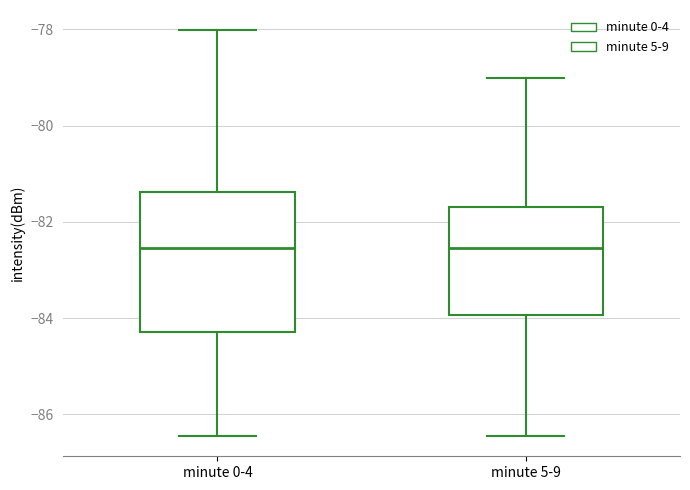

Which box is the tallest, from its lower edge to its upper edge?

minute 0-4